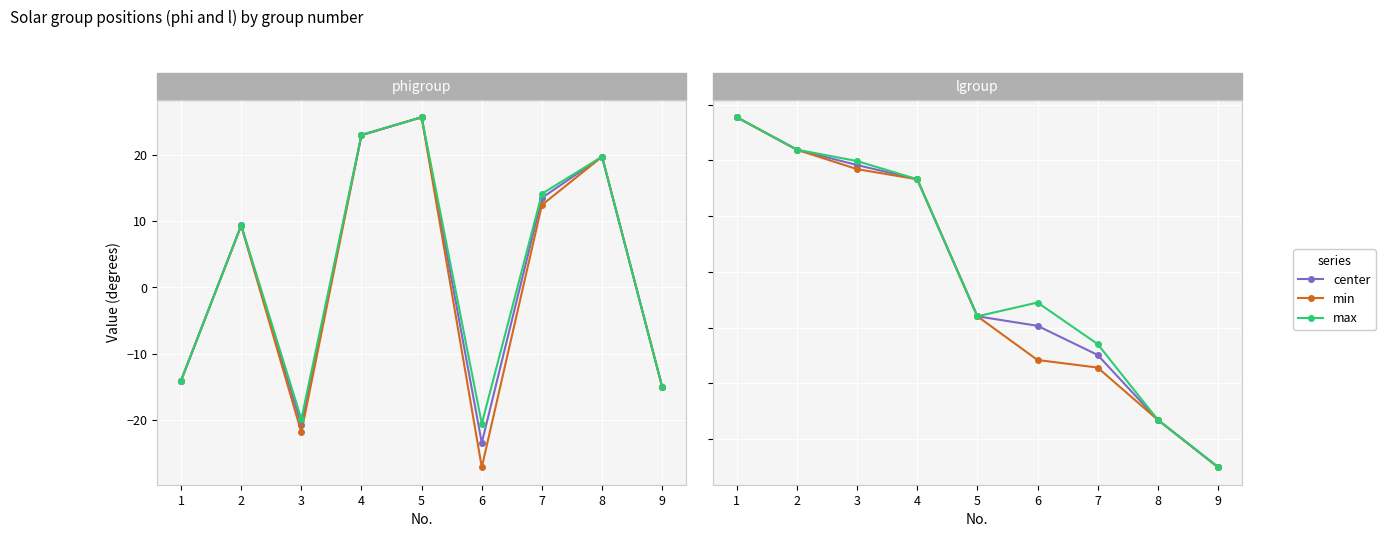

Between which two adjacent categories do min and center first intersect?

1 and 2